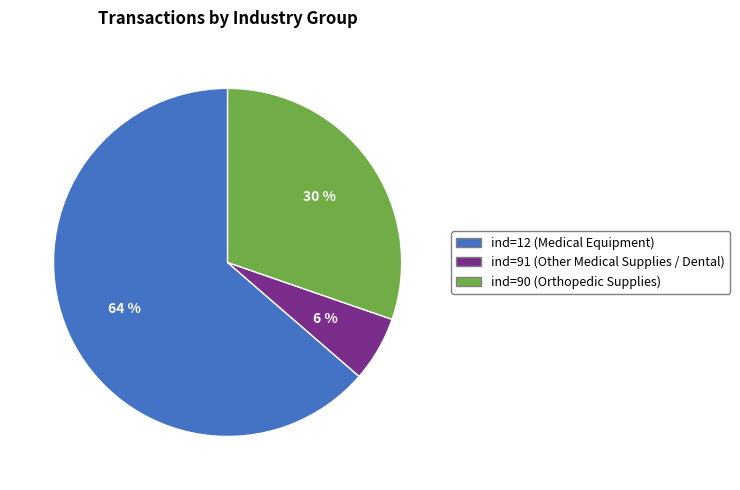

Rank the categories by value from highest to lowest.

ind=12 (Medical Equipment), ind=90 (Orthopedic Supplies), ind=91 (Other Medical Supplies / Dental)